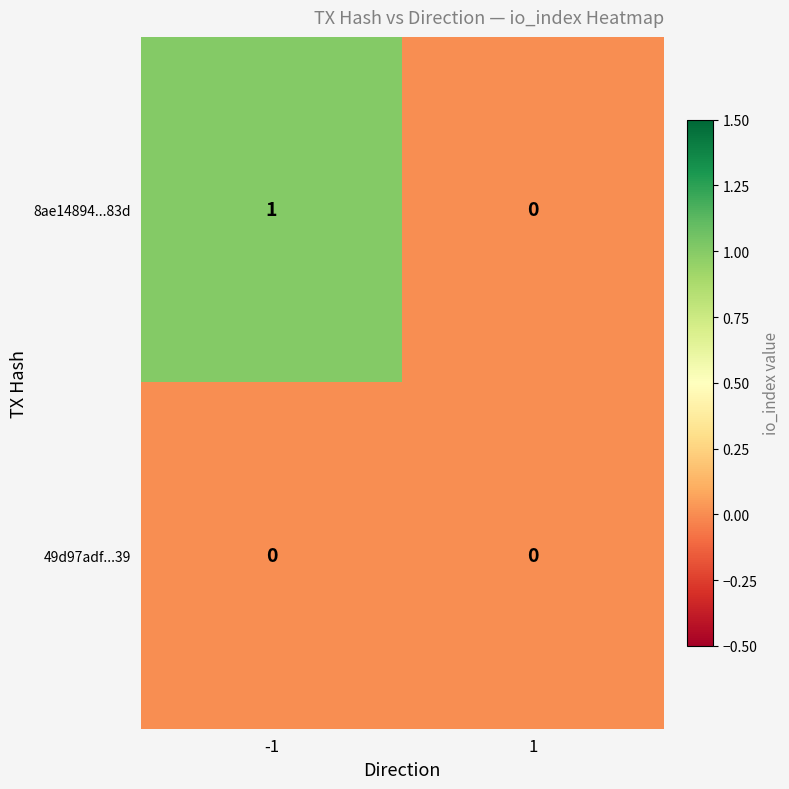

Which series changed the most between -1 and 1?

8ae14894...83d